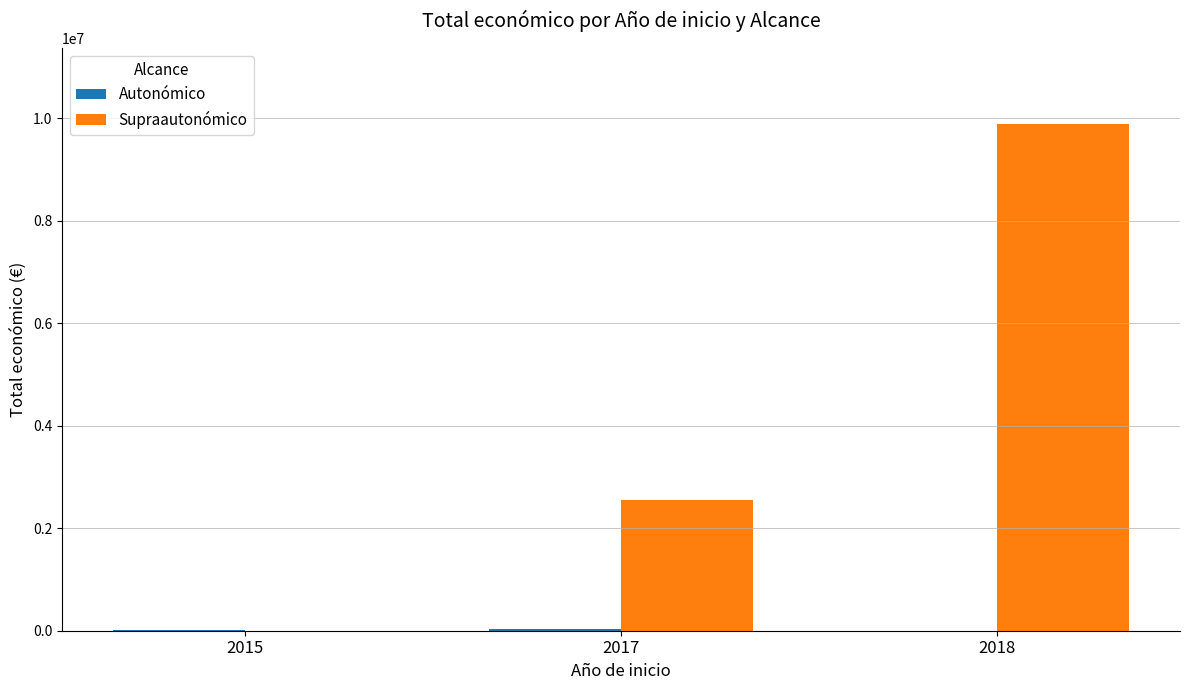

At which category is the sum across all series the highest?

2018